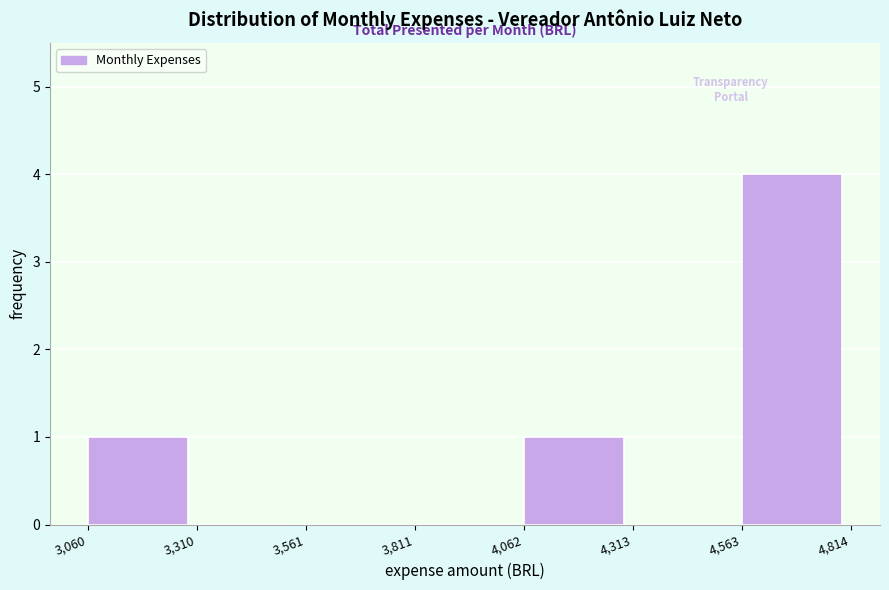

Which range on the x-axis has the tallest bar?

4,563 to 4,814